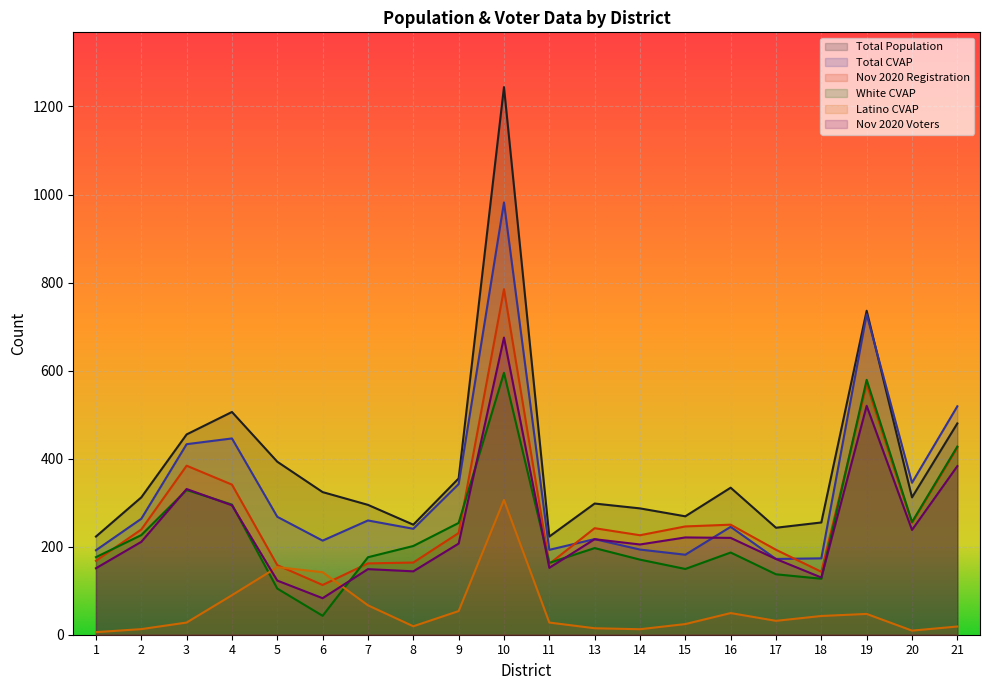

At which category does Total CVAP reach its first local peak?

4